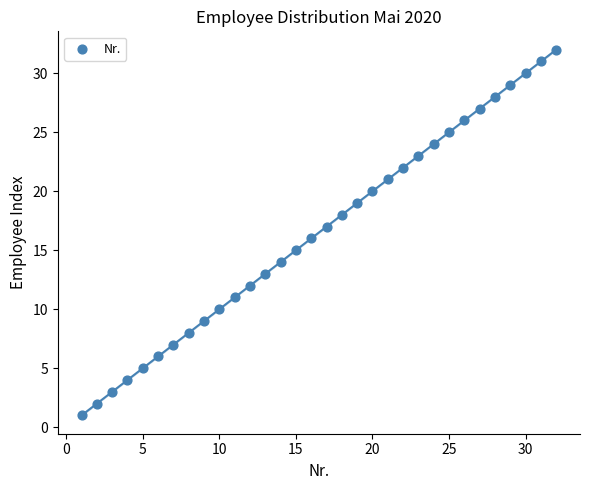

What is the range of Y values (max minus min)?

31